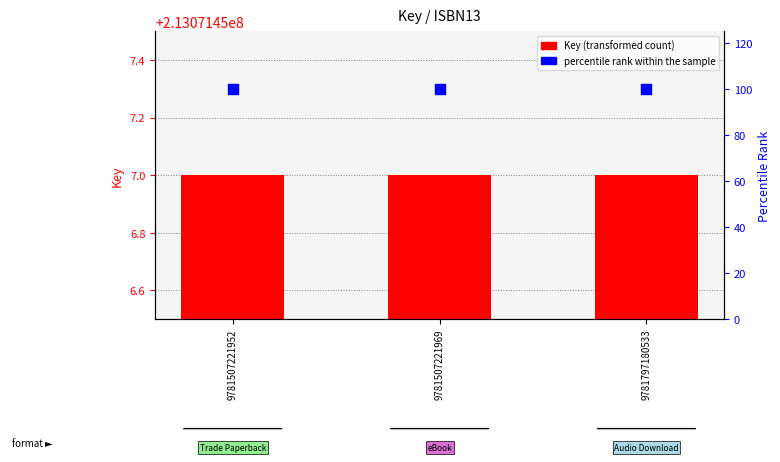

Which series reaches the maximum Y coordinate?

Key (transformed count)